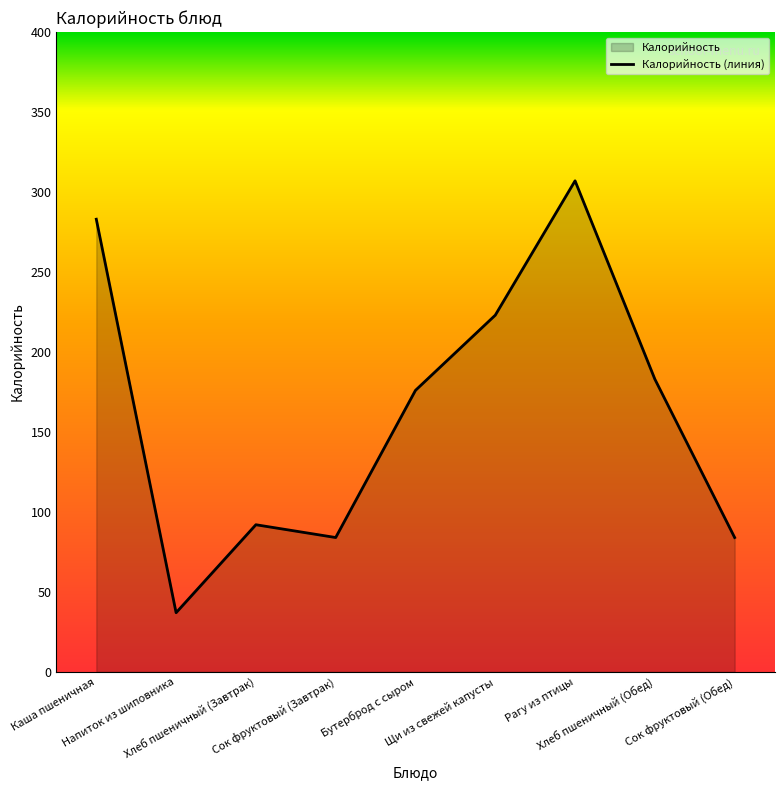

Which category has the lowest value across all series?

Напиток из шиповника